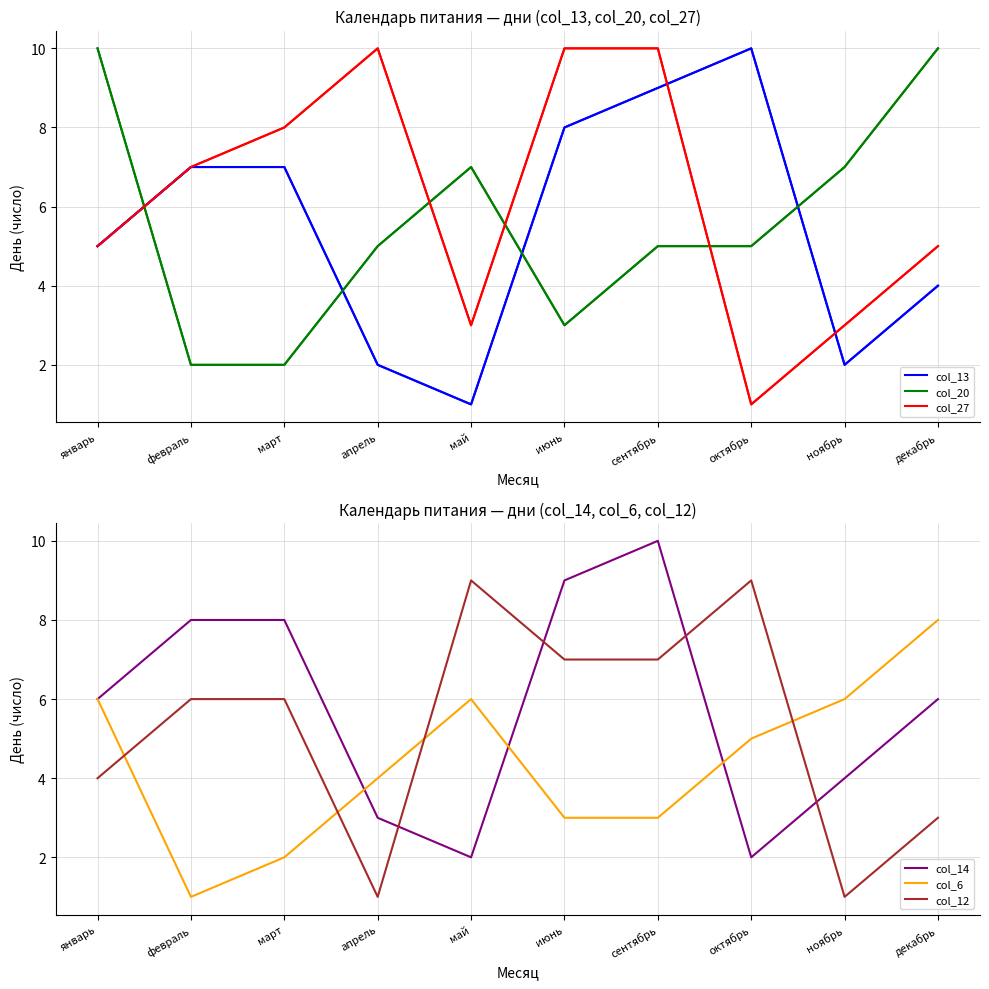

Where is the first local maximum for col_13?

октябрь